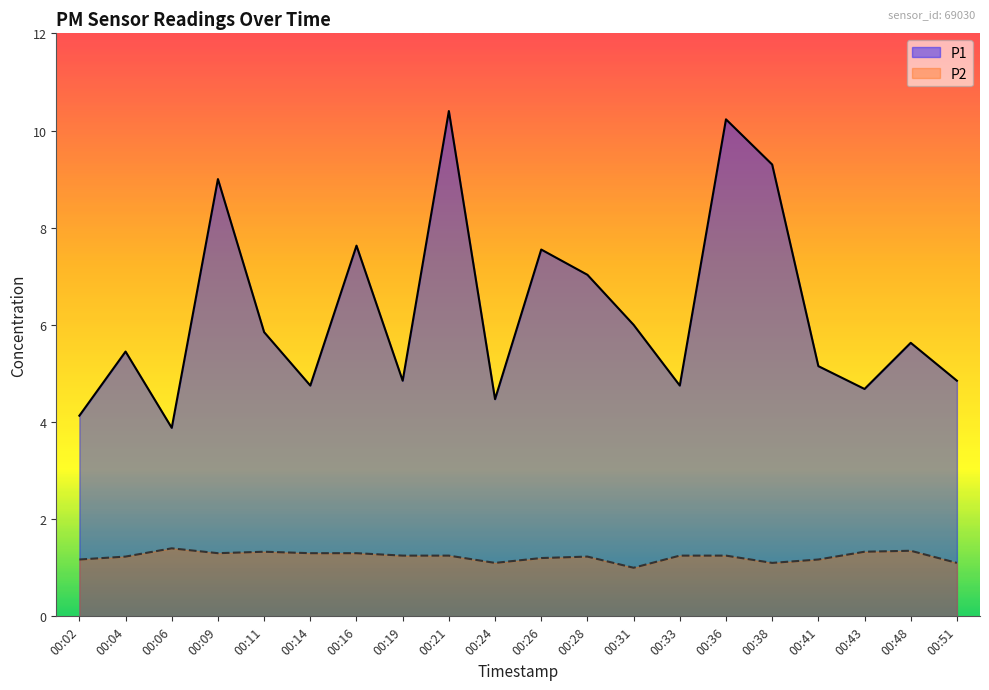

The value of P1 at 00:19 is 4.8. True or false?

True